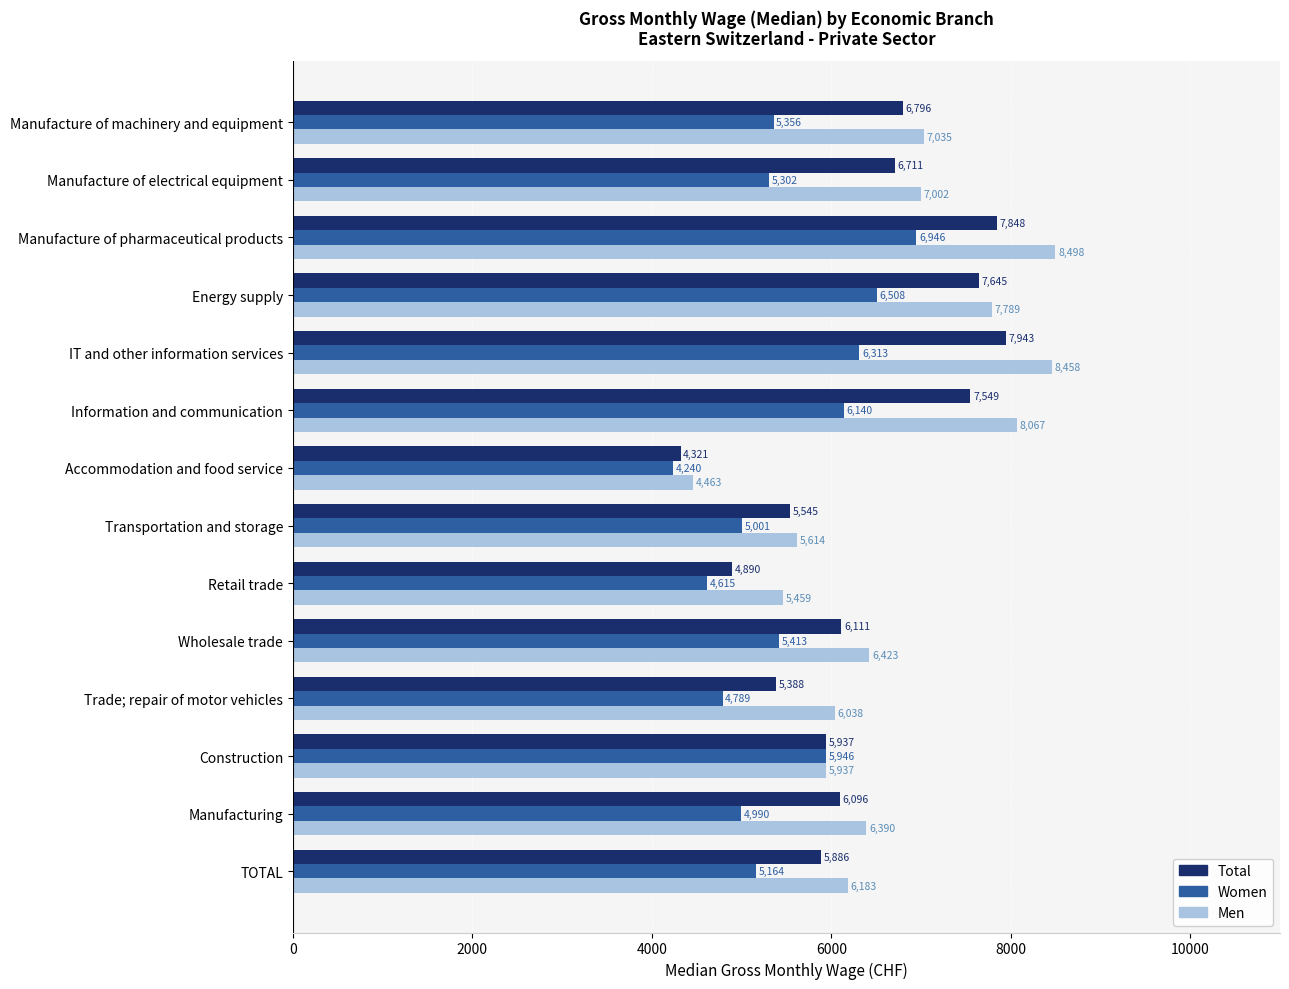

At which label is Total closest to 6132?

Wholesale trade